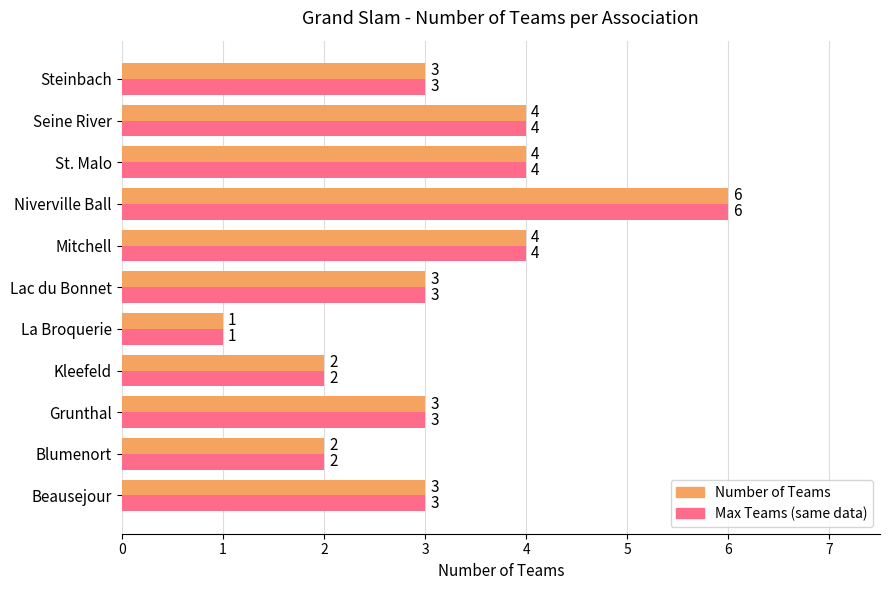

At which category is the sum across all series the highest?

Niverville Ball